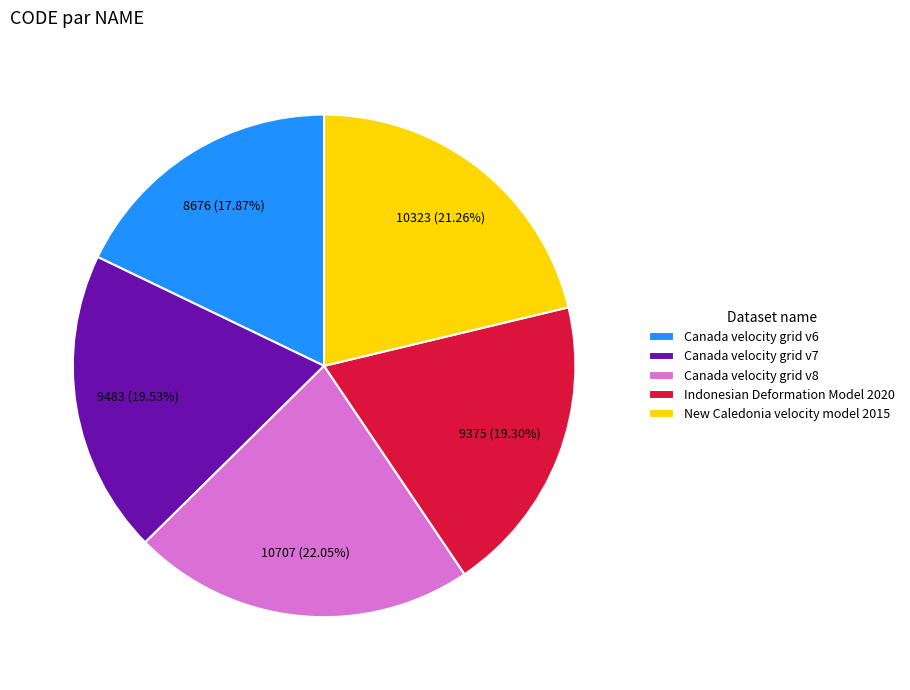

How many segments does this pie chart have?

5